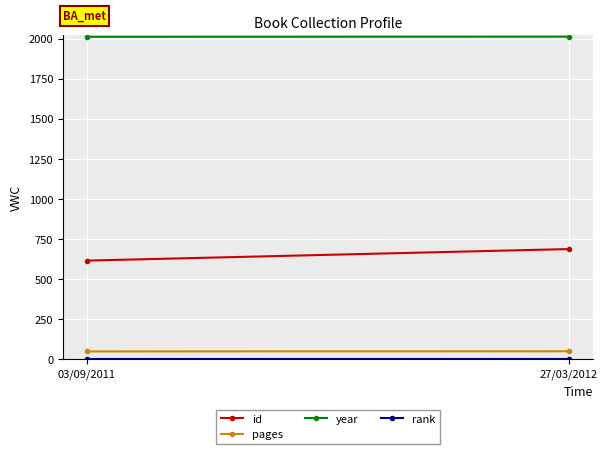

What is the difference between the maximum and minimum values in the pages series?

1